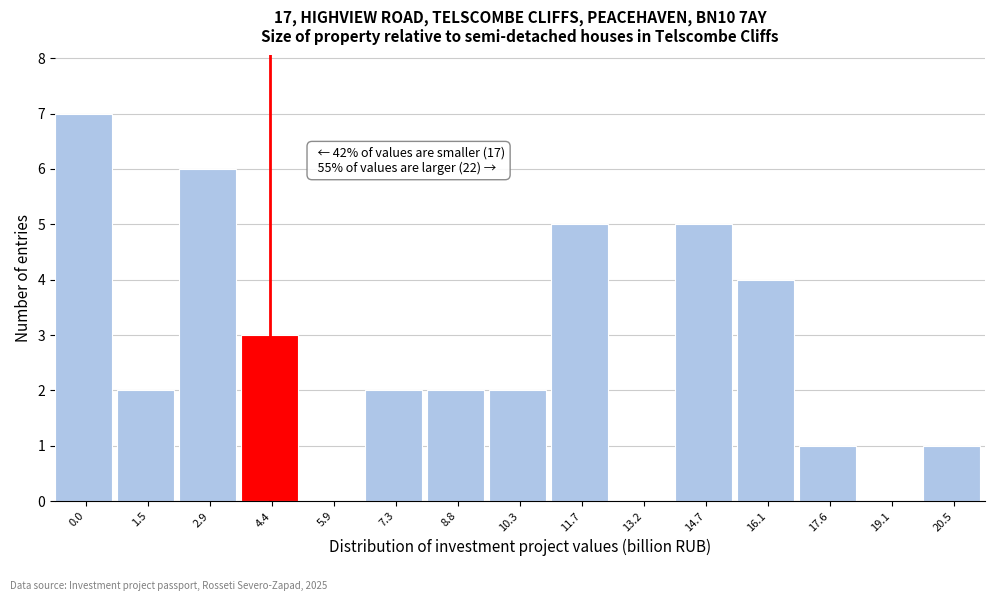

Reading left to right, list all the values displayed in this chart.

0.0=7	1.5=2	2.9=6	4.4=3	5.9=0	7.3=2	8.8=2	10.3=2	11.7=5	13.2=0	14.7=5	16.1=4	17.6=1	19.1=0	20.5=1